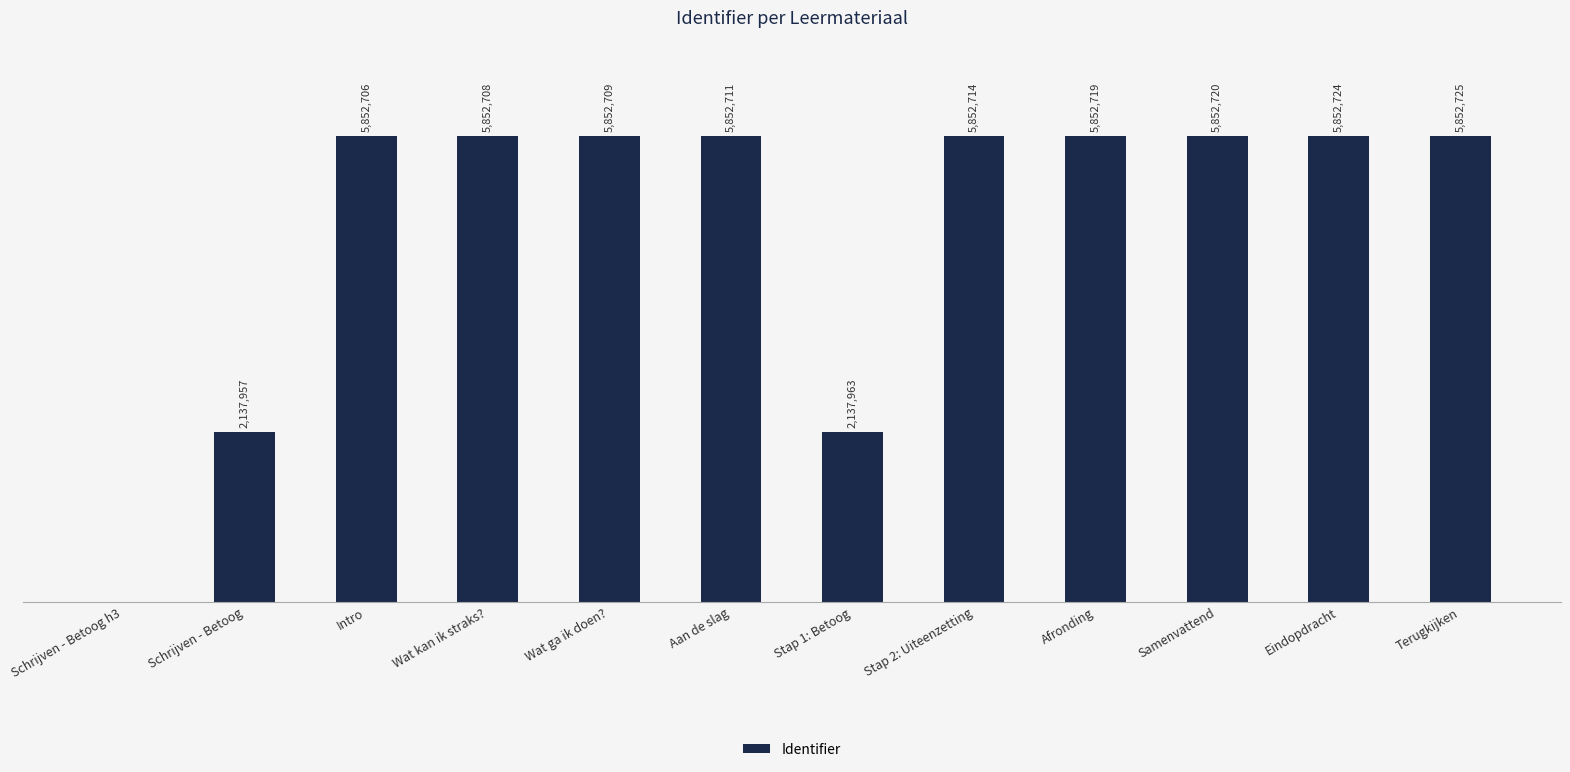

Does the chart contain any negative values?

No